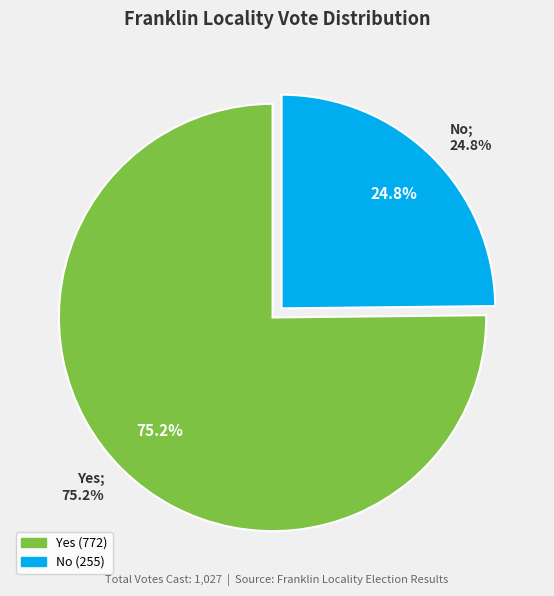

Is it true that Yes is 75% of the pie?

True